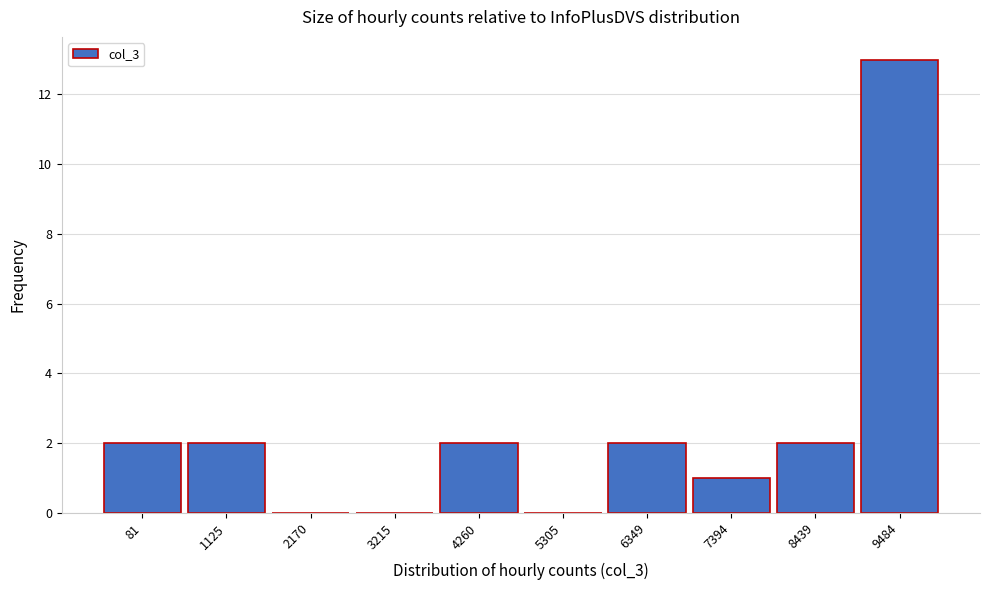

Reading right to left, transcribe all the data shown in this chart.

9484=13	8439=2	7394=1	6349=2	5305=0	4260=2	3215=0	2170=0	1125=2	81=2